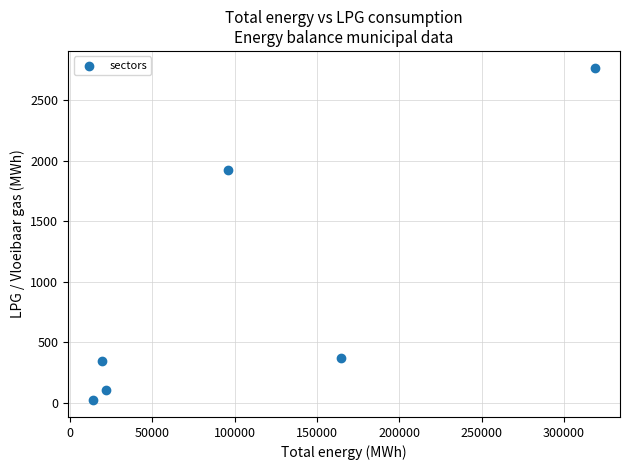

What Y value in the scatter plot is closest to 1396?

1925.0